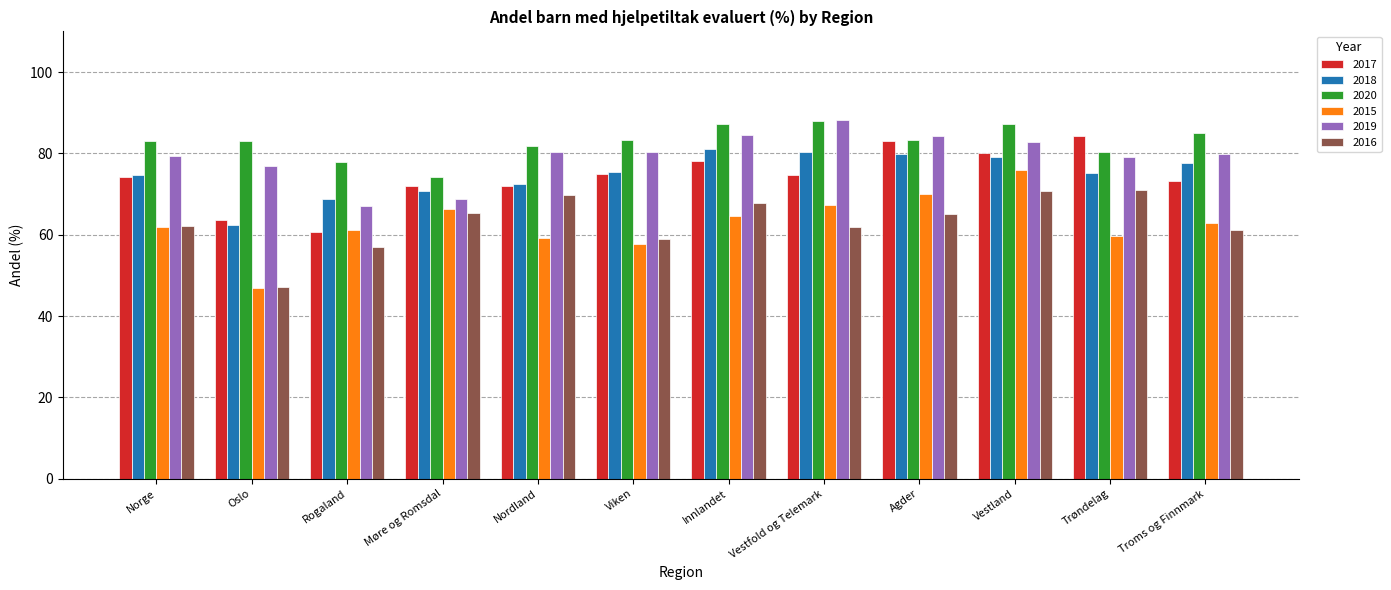

The value of 2015 at Møre og Romsdal is 66.3. True or false?

True